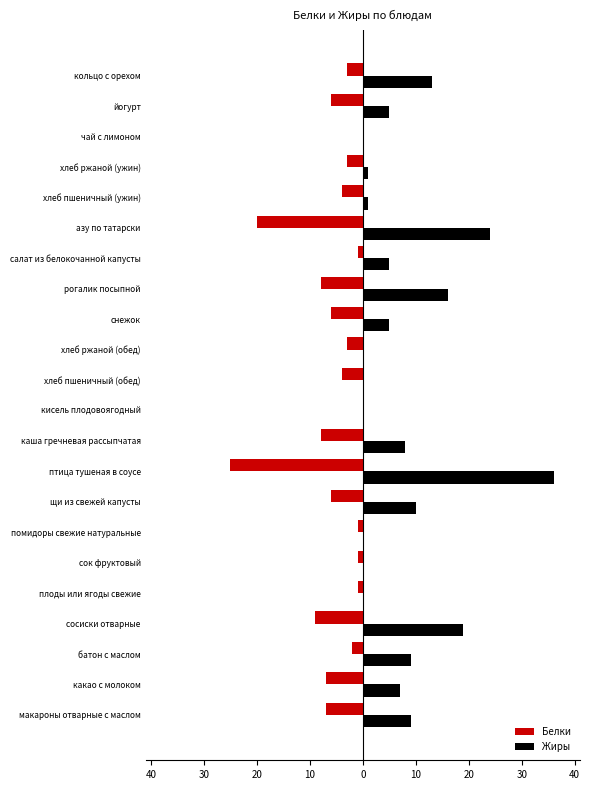

What are all the series names shown in the legend?

Белки, Жиры